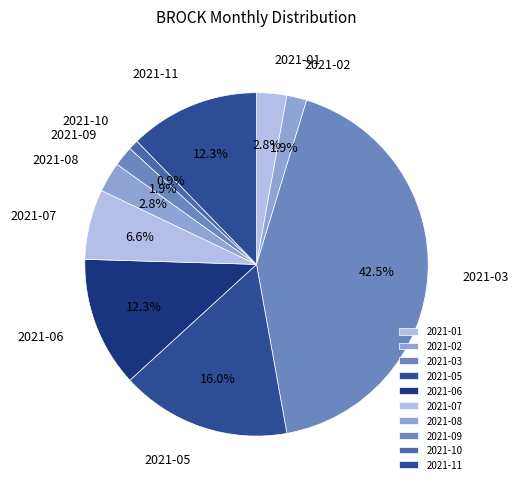

True or false: 2021-10 accounts for 15% of the total.

False